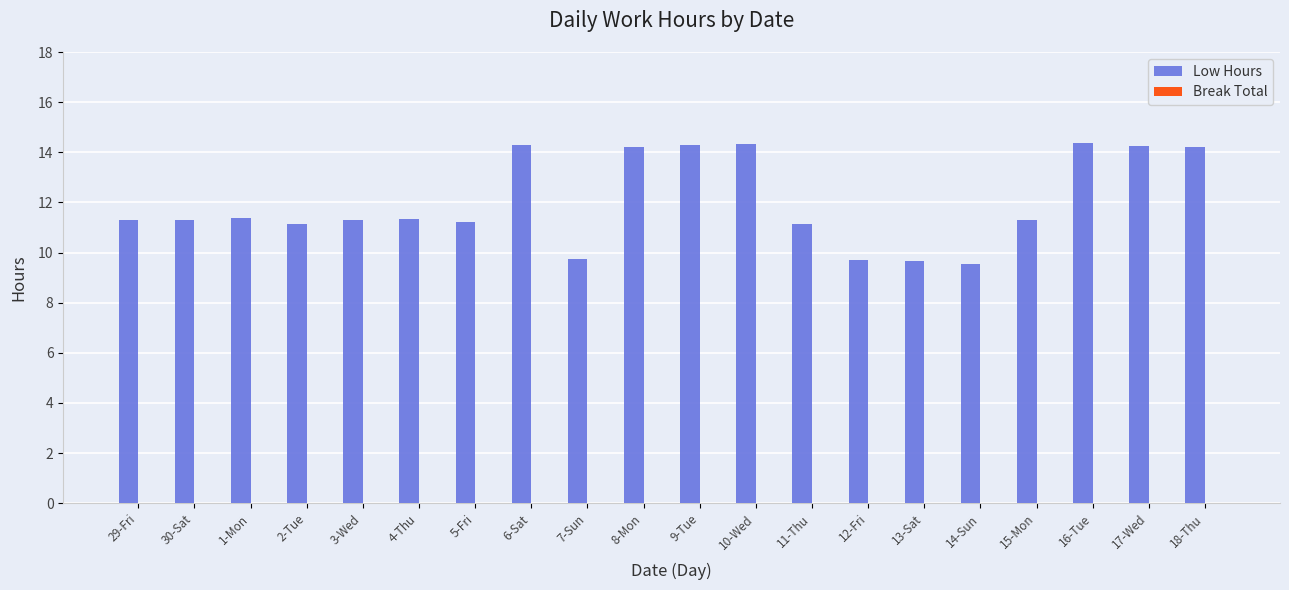

The chart shows a value of 14.3 at 6-Sat. True or false?

True